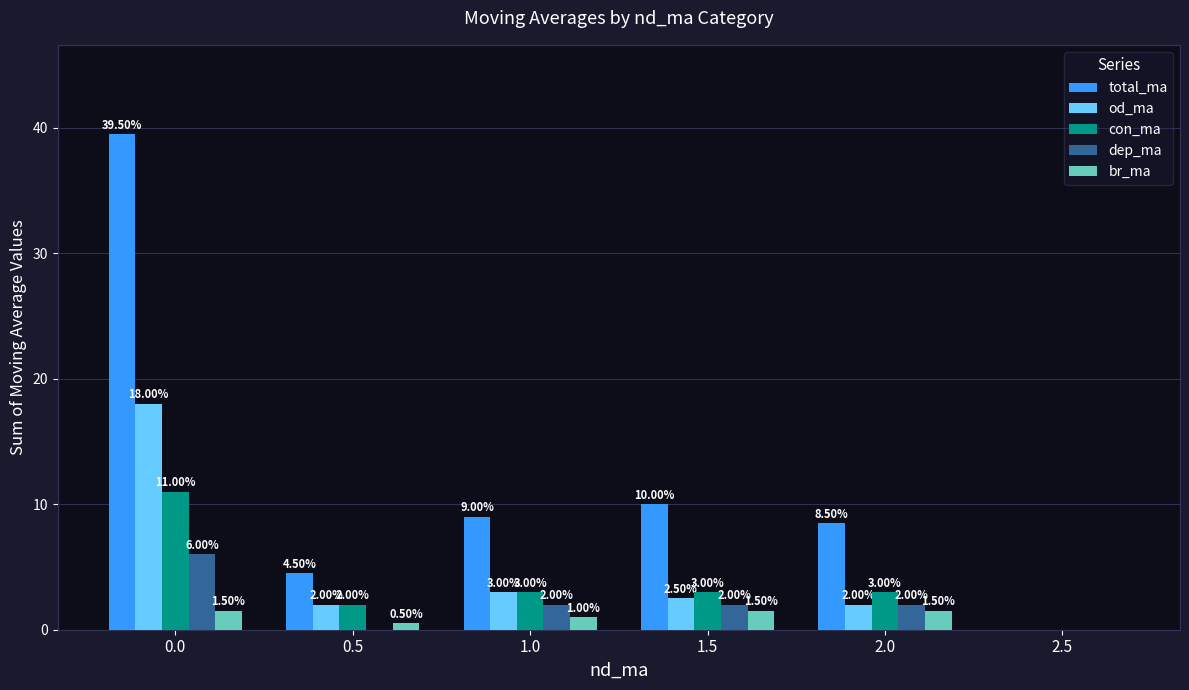

How many groups of bars are there?

6